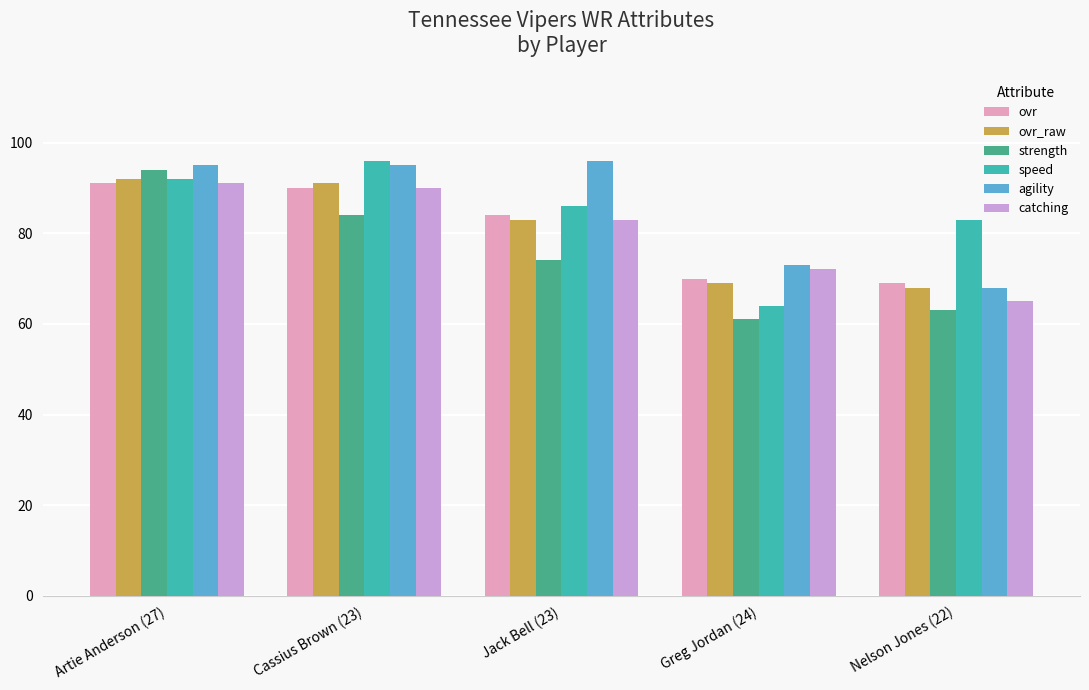

What is the difference between the highest and lowest values at Jack Bell (23)?

22